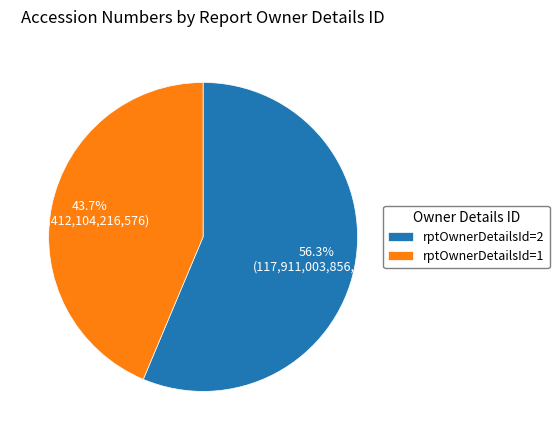

How many segments does this pie chart have?

2